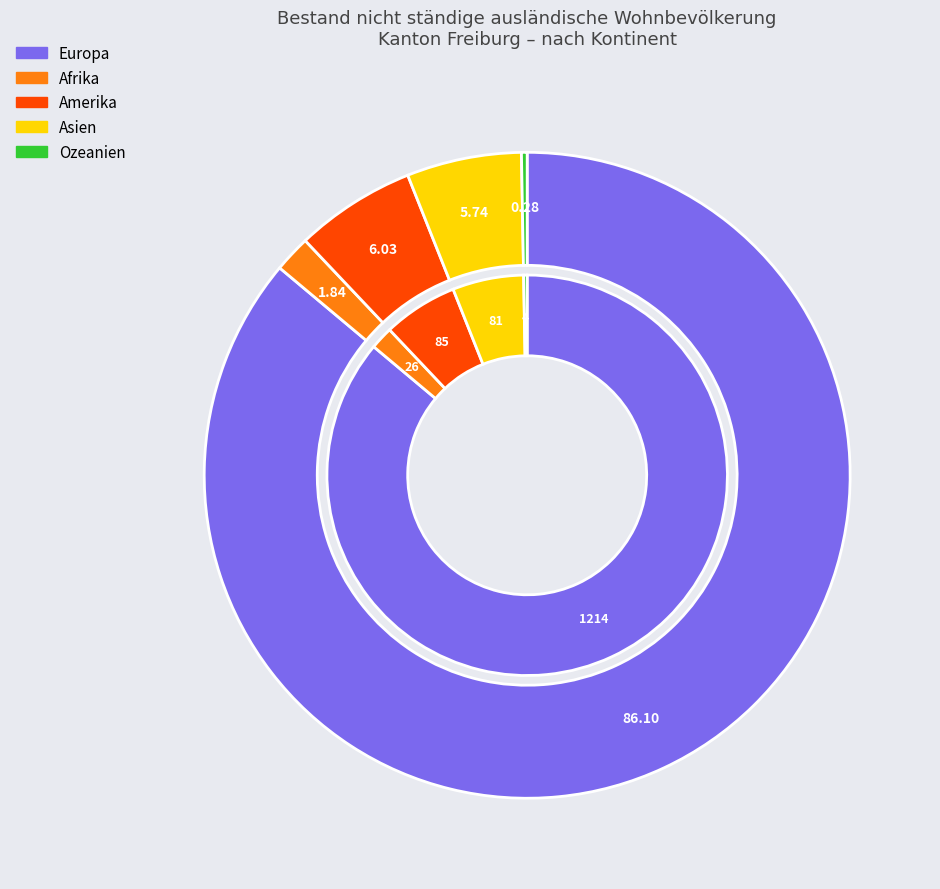

Does any single category account for the majority?

Yes